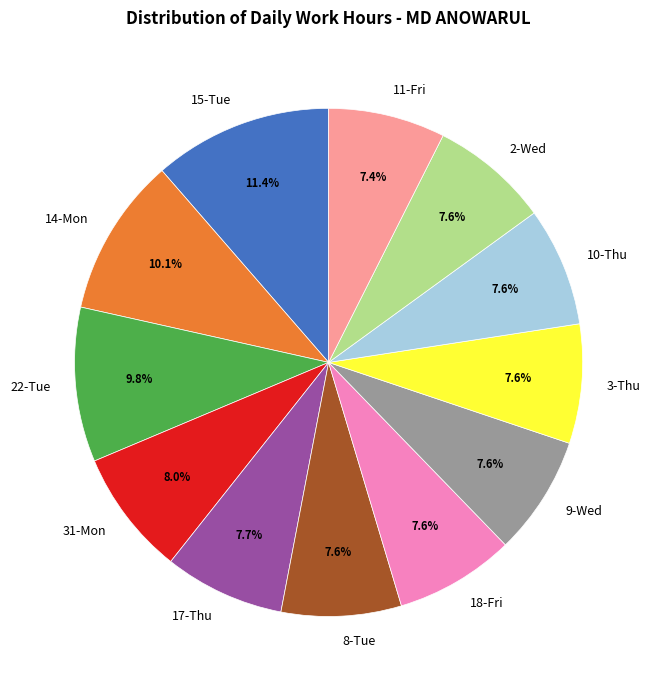

Between 31-Mon and 15-Tue, which is larger?

15-Tue